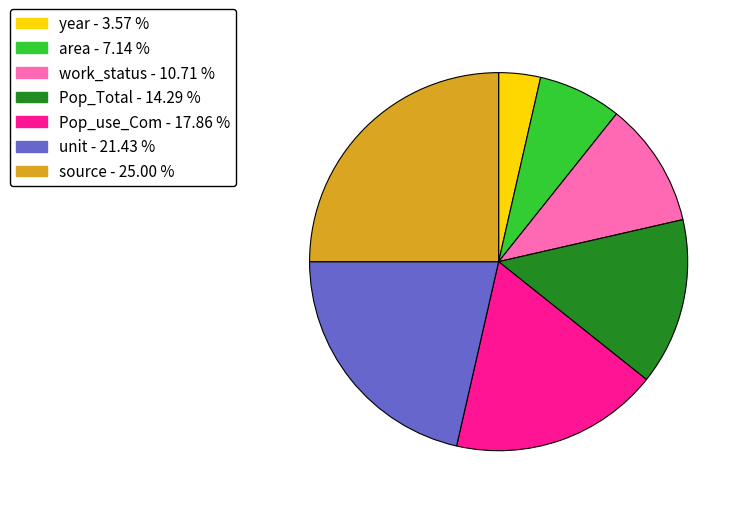

Does any single category account for the majority?

No